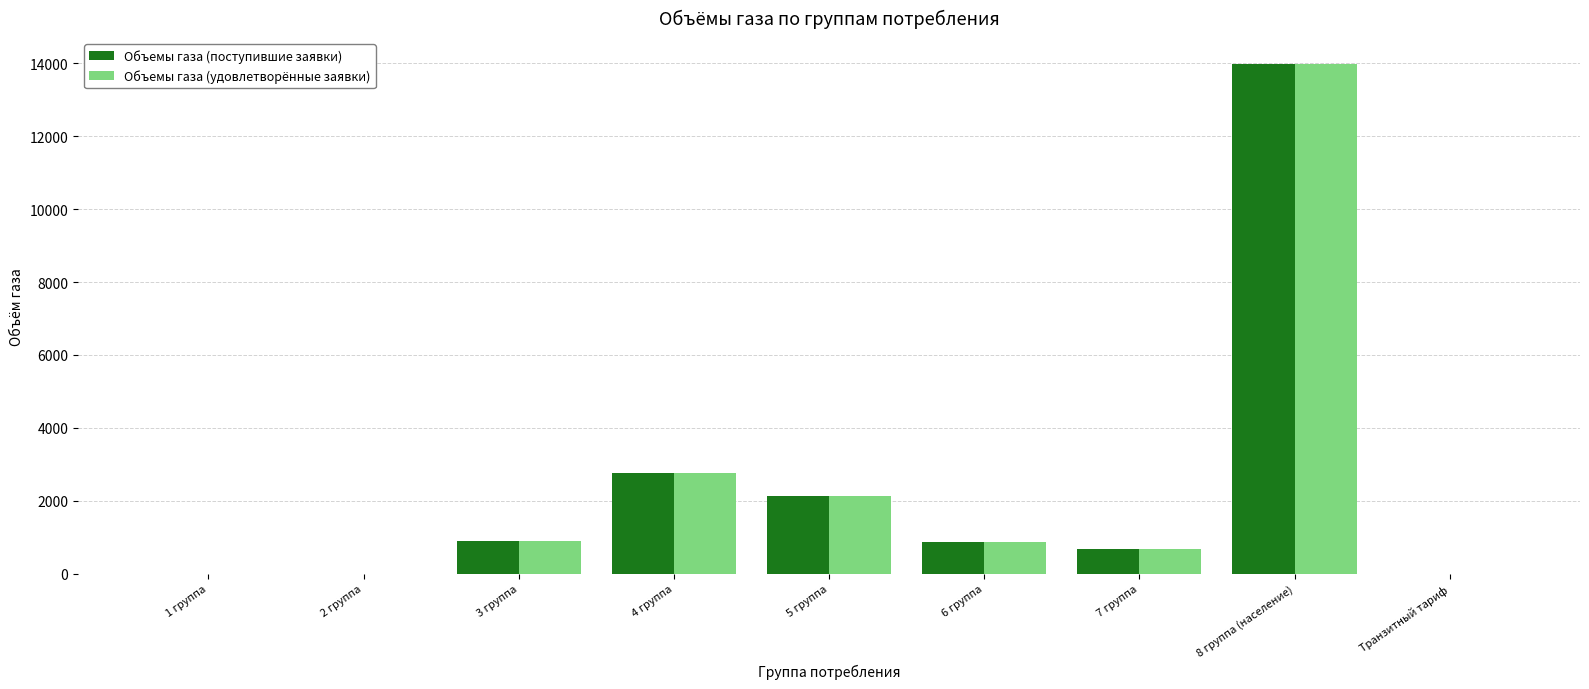

Where does the Объемы газа (удовлетворённые заявки) series first go above 871?

3 группа